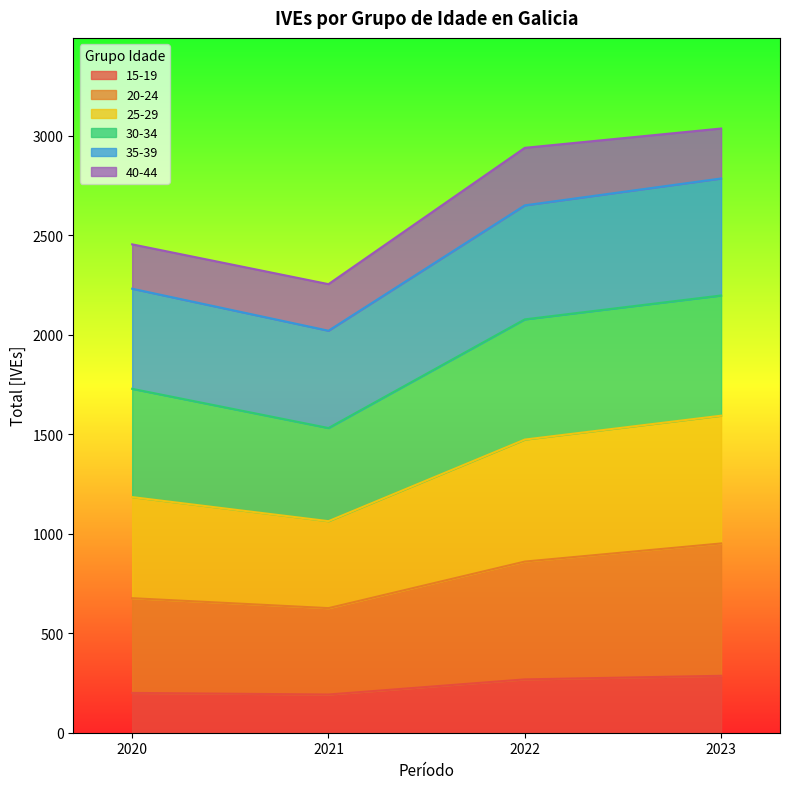

What is the total value across all series at 2022?

2939